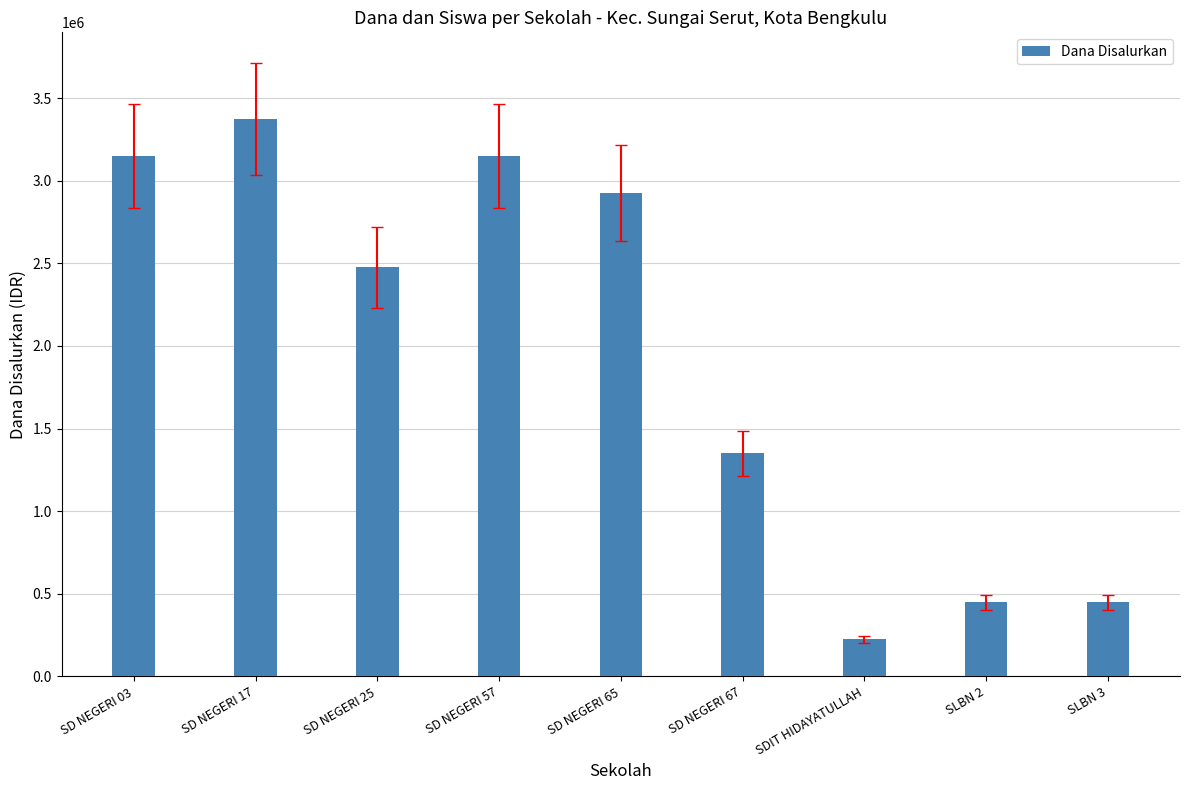

What is the approximate value at SD NEGERI 57?

3150000